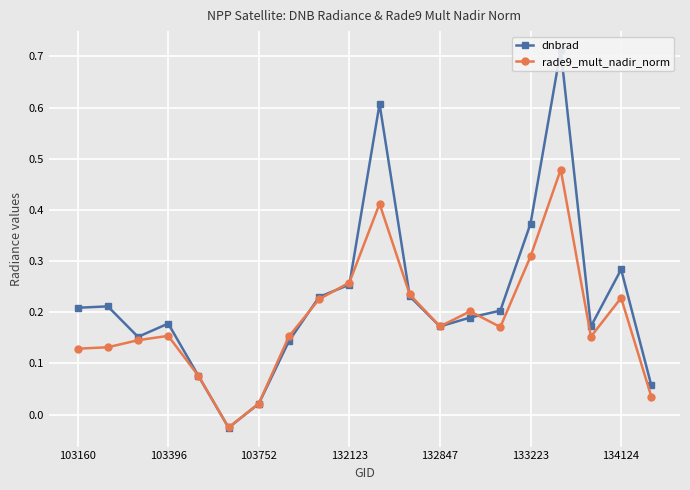

What is the sum of all rade9_mult_nadir_norm values?

3.7